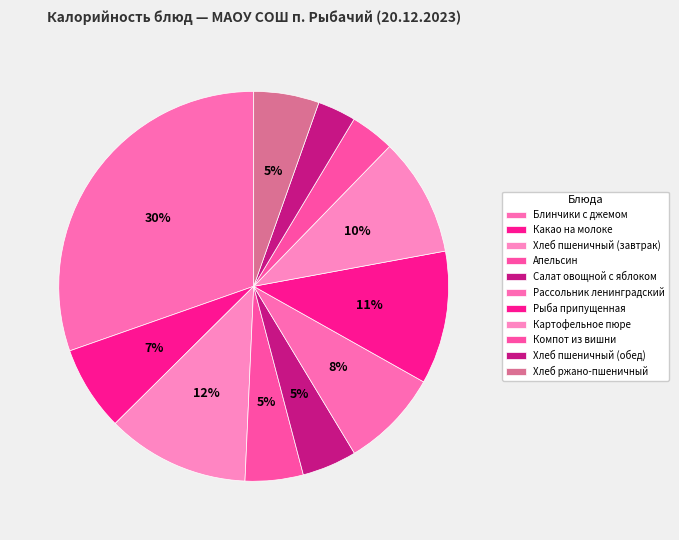

Rank the categories by value from highest to lowest.

Блинчики с джемом, Хлеб пшеничный (завтрак), Рыба припущенная, Картофельное пюре, Рассольник ленинградский, Какао на молоке, Хлеб ржано-пшеничный, Апельсин, Салат овощной с яблоком, Компот из вишни, Хлеб пшеничный (обед)